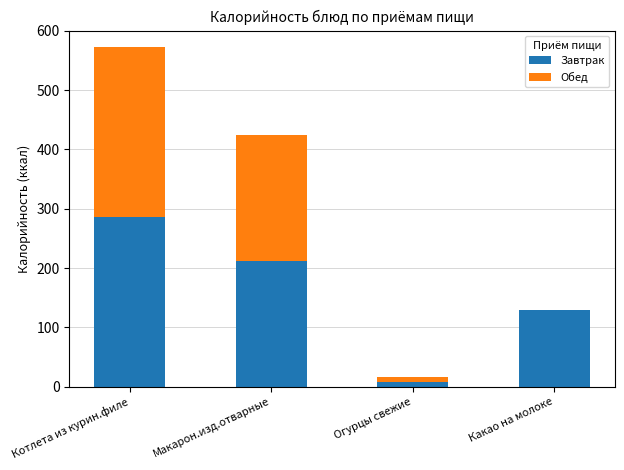

The Завтрак series shows 109 at Котлета из курин.филе. True or false?

False